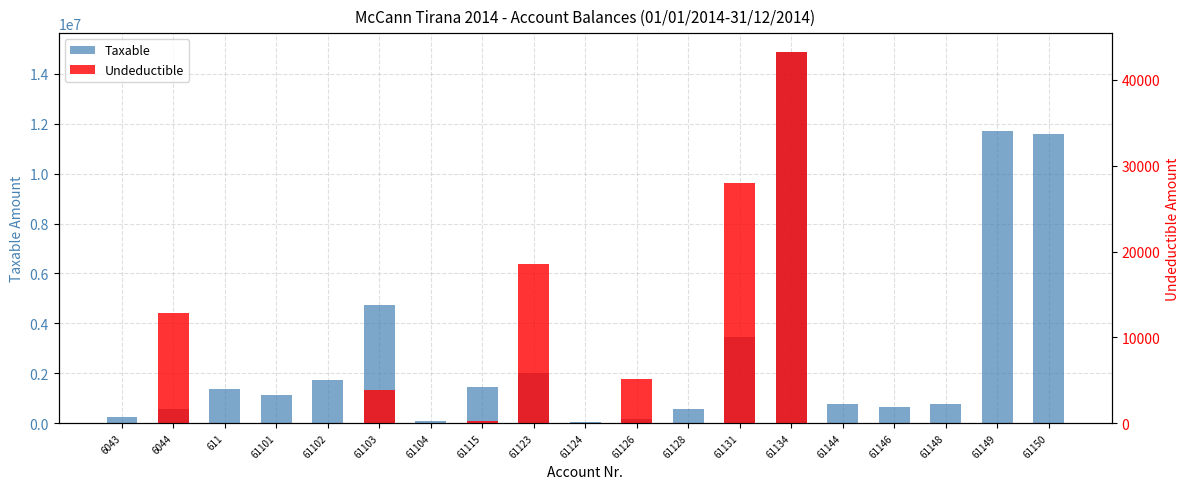

Reading left to right, transcribe all the data shown in this chart.

Taxable: 6043=250227.1	6044=575296.9	611=1366068.5	61101=1149043.7	61102=1735151.5	61103=4731146.9	61104=105900.0	61115=1434003.2	61123=1991862.2	61124=61813.2	61126=157990.0	61128=567460.5	61131=3437988.5	61134=14887859.8	61144=779642.1	61146=666085.5	61148=769080.9	61149=11717876.6	61150=11574631.1
Undeductible: 6043=0.0	6044=12822.0	611=0.0	61101=0.0	61102=0.0	61103=3920.0	61104=0.0	61115=250.0	61123=18500.0	61124=0.0	61126=5100.0	61128=0.0	61131=28000.0	61134=43299.0	61144=0.0	61146=0.0	61148=0.0	61149=0.0	61150=0.0